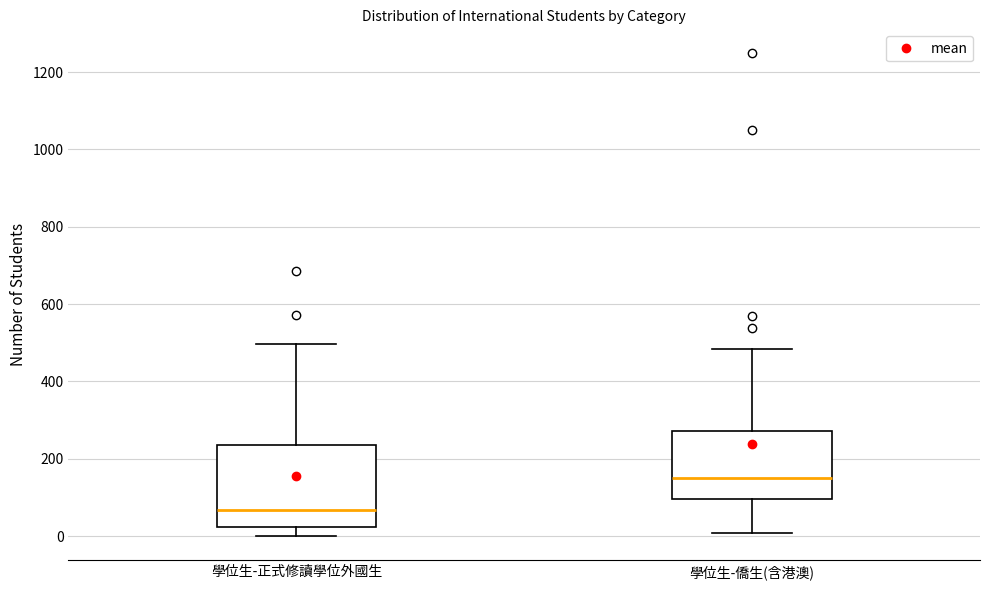

Which box is the tallest, from its lower edge to its upper edge?

學位生-正式修讀學位外國生